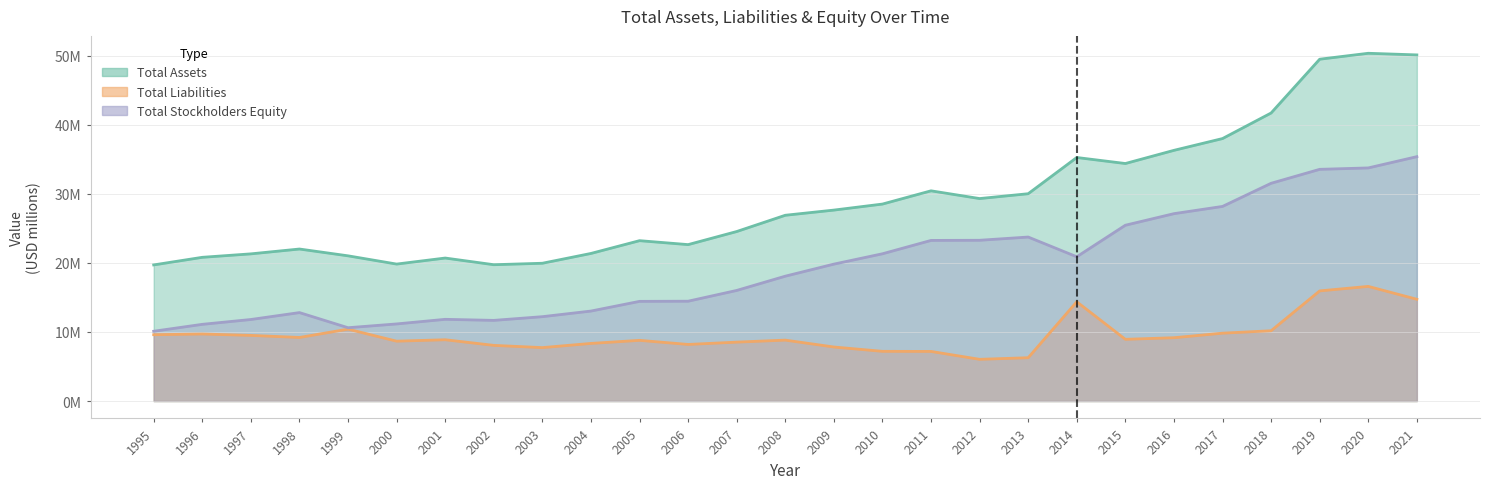

What is the value of the Total Liabilities point at the 3rd from the left?

9.5